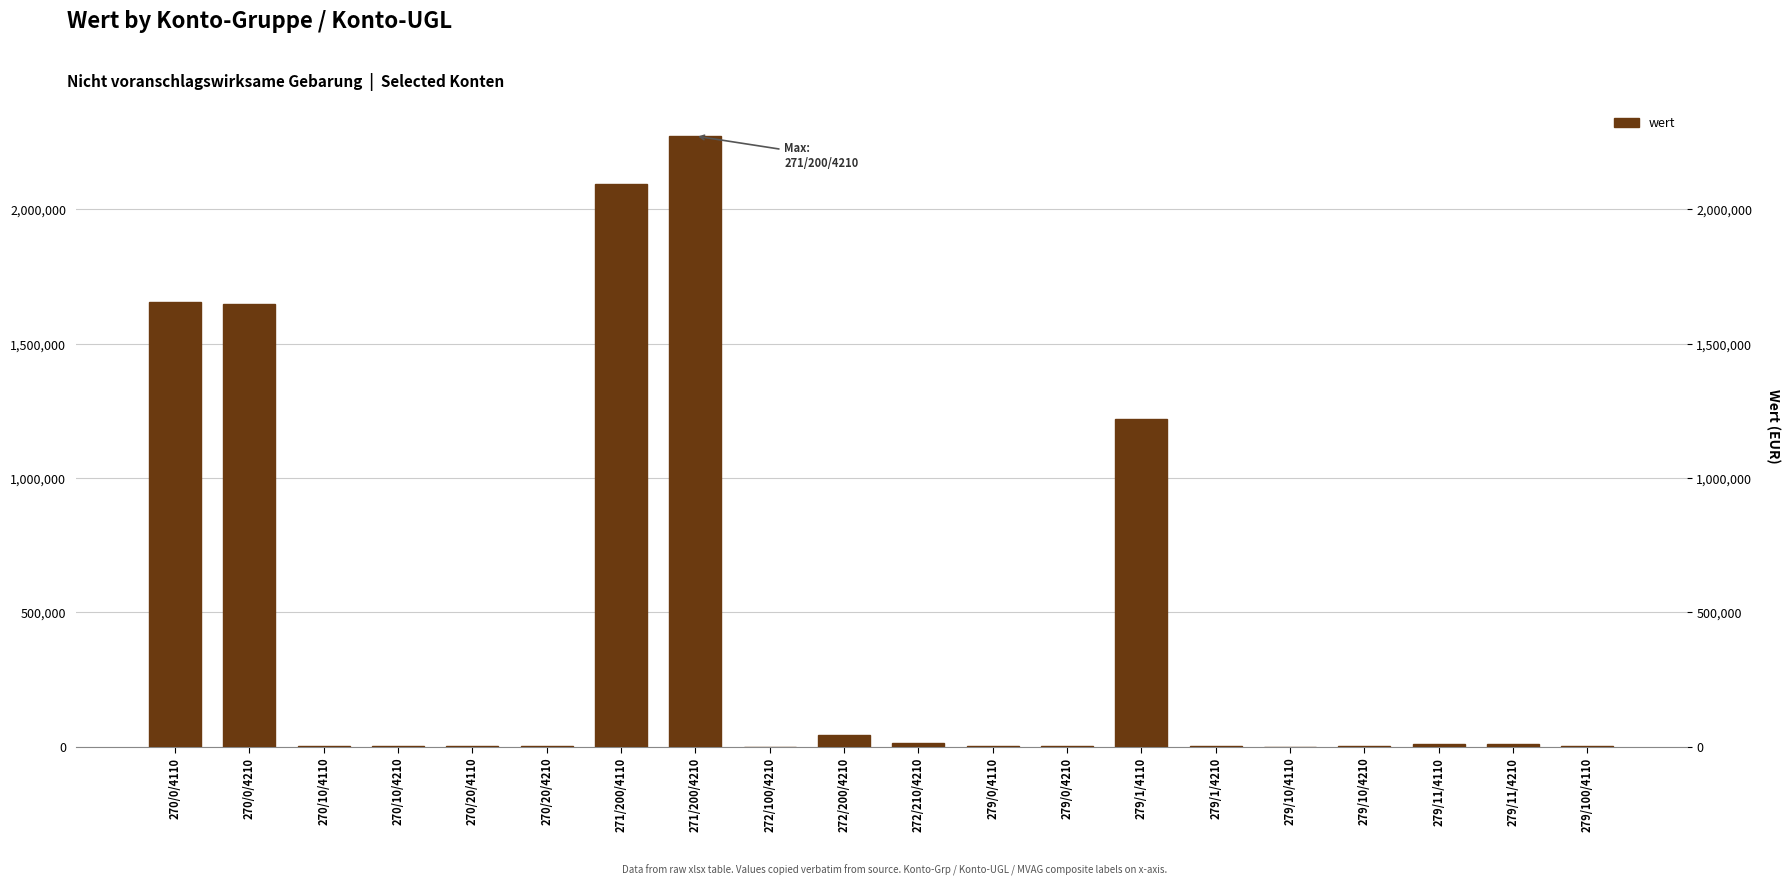

Are the bars horizontal?

No